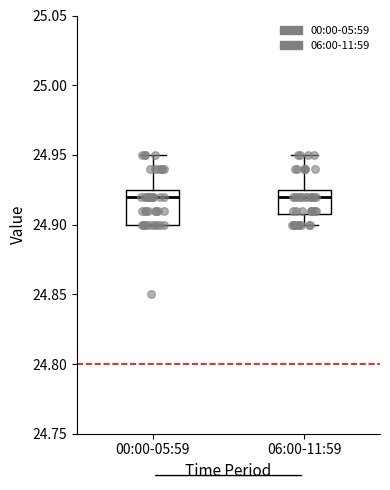

Comparing the boxes themselves (not the whiskers), which one is the tallest?

00:00-05:59